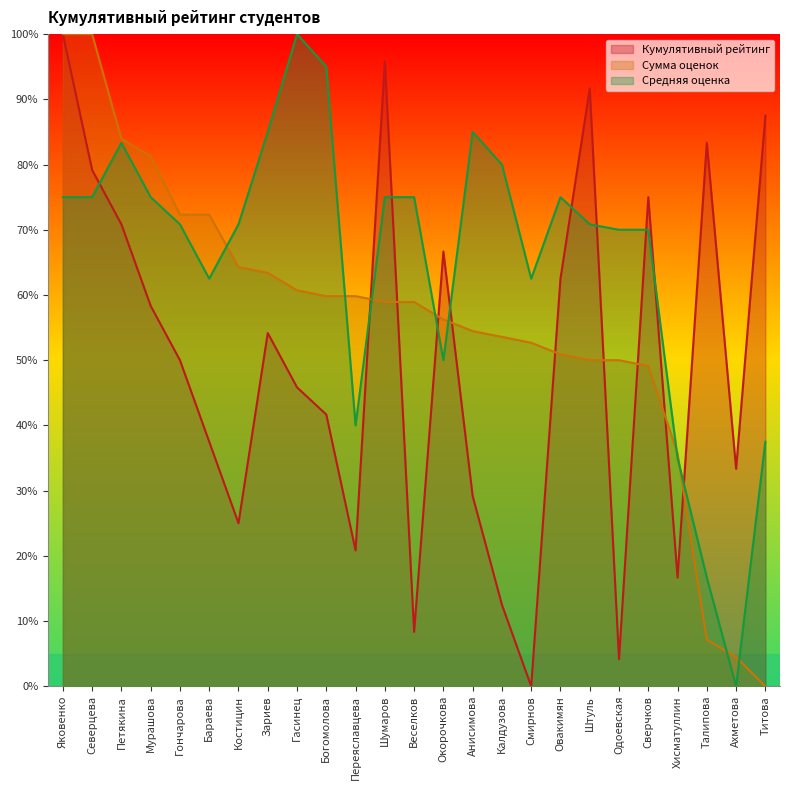

What is the total value across all series at Овакимян?

188.4